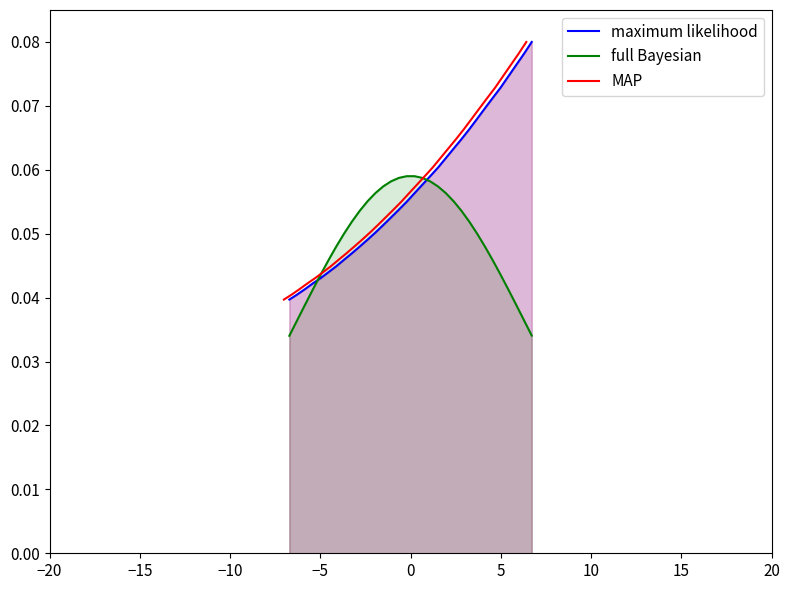

Reading left to right, transcribe all the data shown in this chart.

maximum likelihood: 0.0	0.0	0.0	0.0	0.0	0.0	0.0	0.0	0.0	0.0	0.0	0.1	0.1	0.1	0.1	0.1	0.1	0.1	0.1	0.1	0.1	0.1	0.1	0.1	0.1	0.1	0.1	0.1	0.1	0.1	0.1	0.1
full Bayesian: 0.0	0.0	0.0	0.0	0.0	0.0	0.0	0.1	0.1	0.1	0.1	0.1	0.1	0.1	0.1	0.1	0.1	0.1	0.1	0.1	0.1	0.1	0.1	0.1	0.1	0.0	0.0	0.0	0.0	0.0	0.0	0.0
MAP: 0.0	0.0	0.0	0.0	0.0	0.0	0.0	0.0	0.0	0.0	0.0	0.1	0.1	0.1	0.1	0.1	0.1	0.1	0.1	0.1	0.1	0.1	0.1	0.1	0.1	0.1	0.1	0.1	0.1	0.1	0.1	0.1